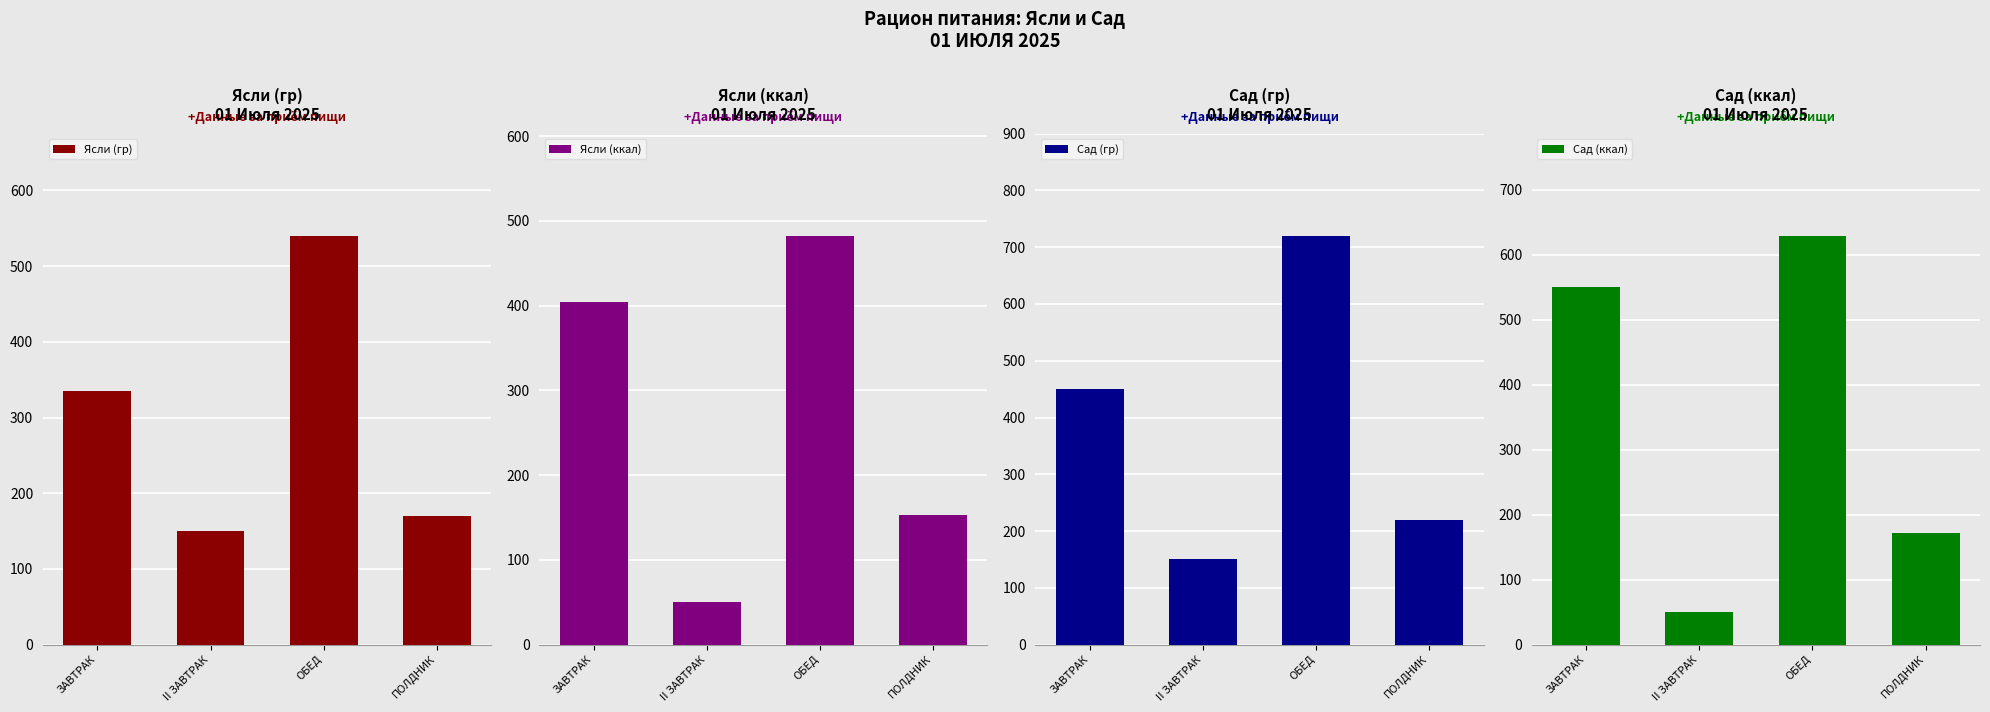

What is the greatest value displayed?

720.0